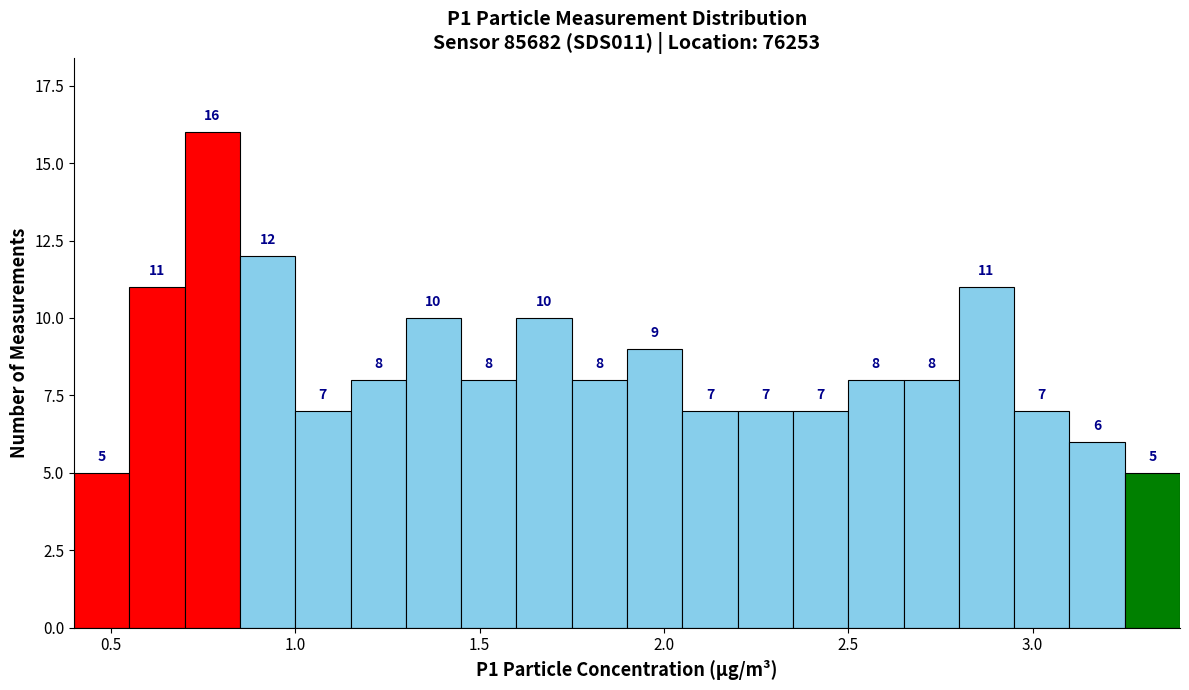

Around what value on the x-axis is the tallest bar? Give the approximate position of its centre, as read against the axis.

0.80